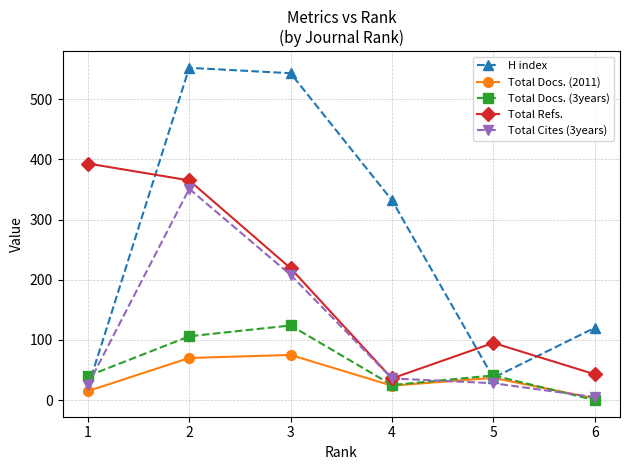

Between 3 and 6, which series saw the biggest shift?

H index